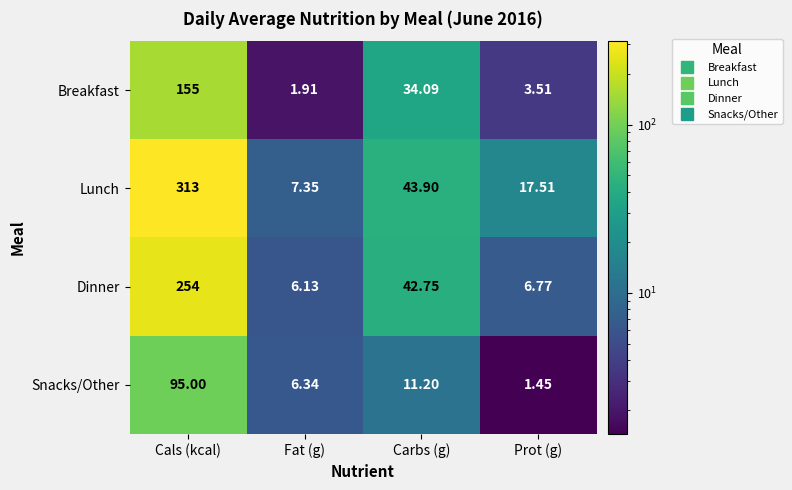

Which series has the largest range (max minus min)?

Lunch